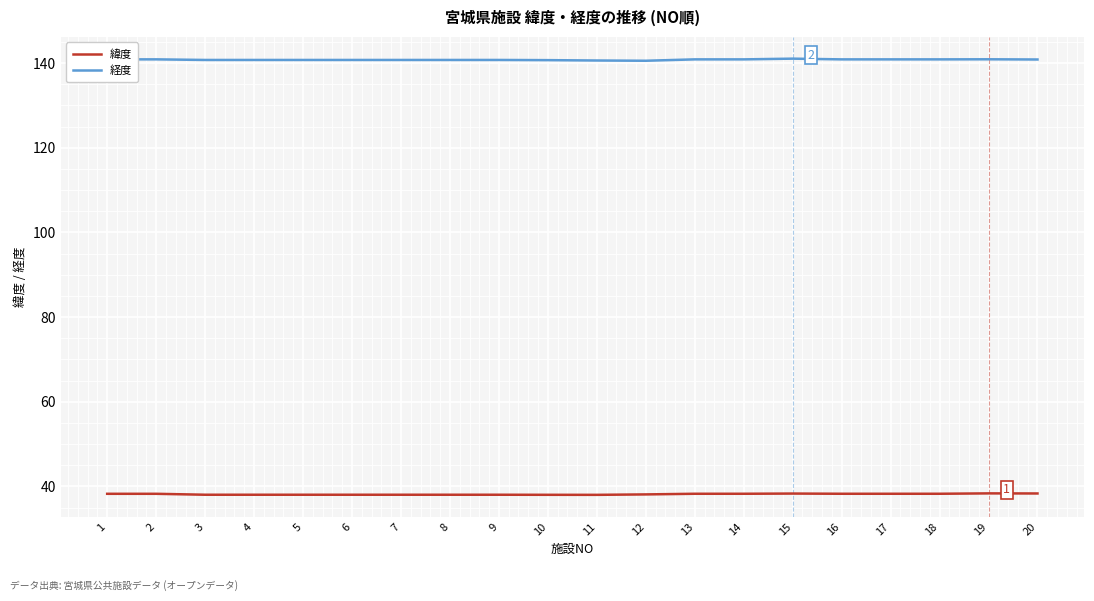

Is the value of 緯度 at 5 greater than the value of 経度 at 6?

No